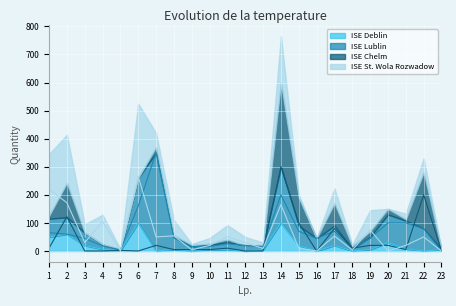

Which has a higher value, 5 or 9?

5